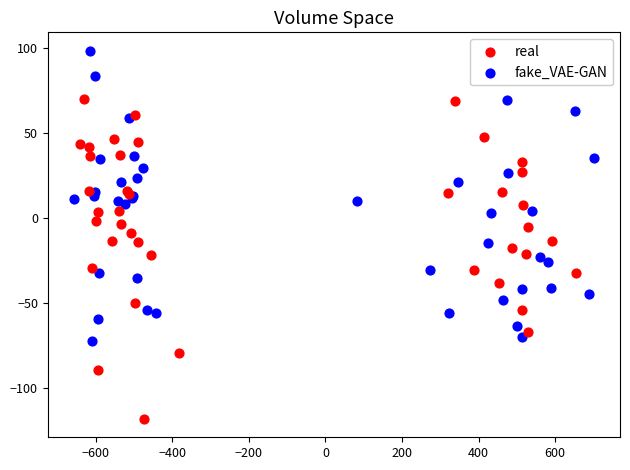

Which series contains the lowest Y value?

real